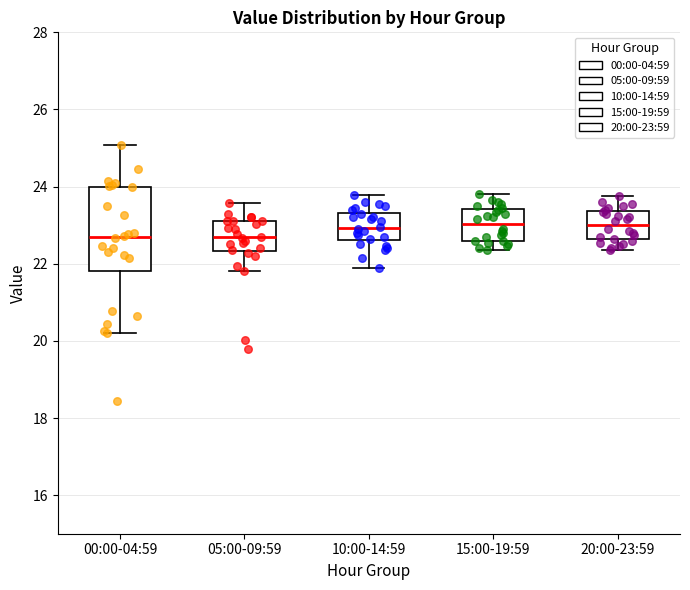

Reading left to right, transcribe this box plot: for each box, give where its median line is, the range the box spans, and where its two whiskers end, as read against the y-axis. The values are not printed on the chart, so give them approximately, as read against the axis.

00:00-04:59: median 22.8, box 21.8 to 24.0, whiskers 20.2 to 25.0
05:00-09:59: median 22.6, box 22.4 to 23.2, whiskers 21.8 to 23.6
10:00-14:59: median 23.0, box 22.6 to 23.4, whiskers 22.0 to 23.8
15:00-19:59: median 23.0, box 22.6 to 23.4, whiskers 22.4 to 23.8
20:00-23:59: median 23.0, box 22.6 to 23.4, whiskers 22.4 to 23.8